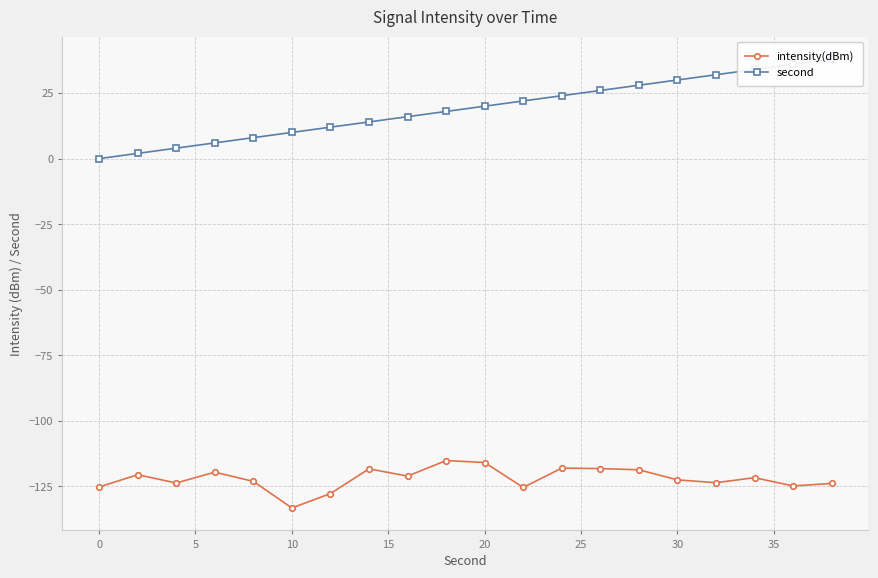

Count the number of data series in this chart.

2